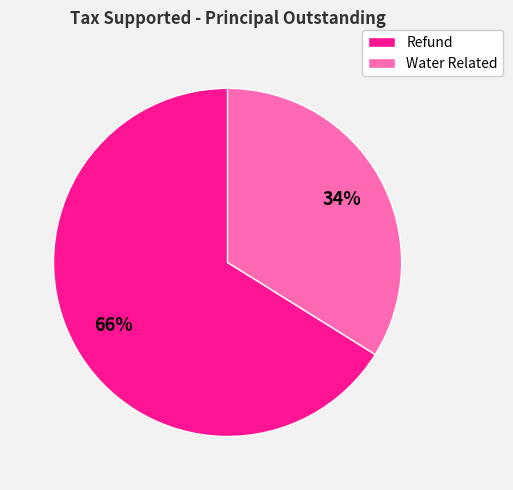

To the nearest percent, what portion does Refund represent?

66%